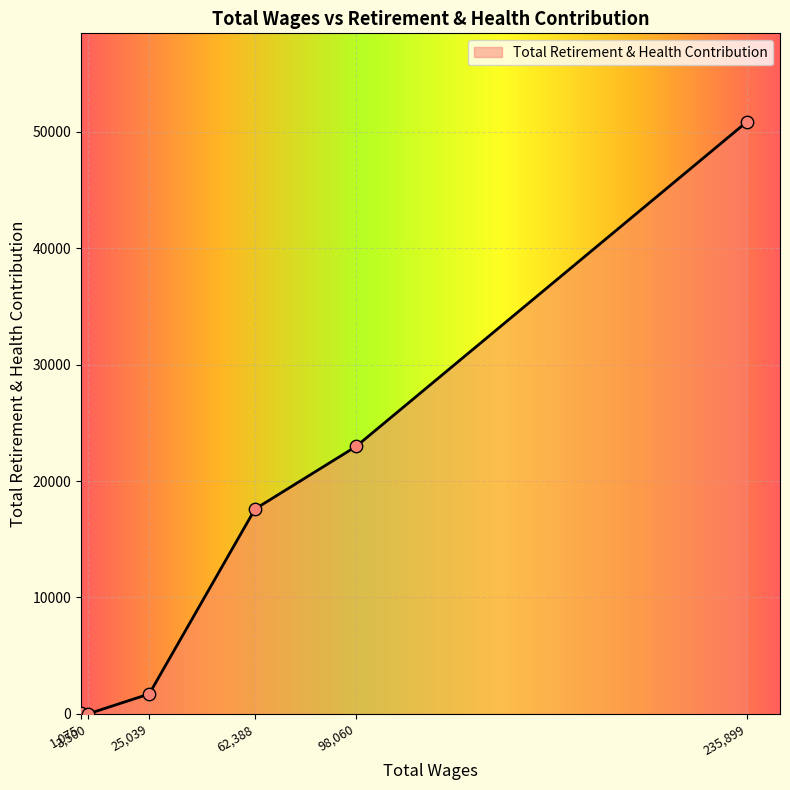

What is the sum of all values?

93170